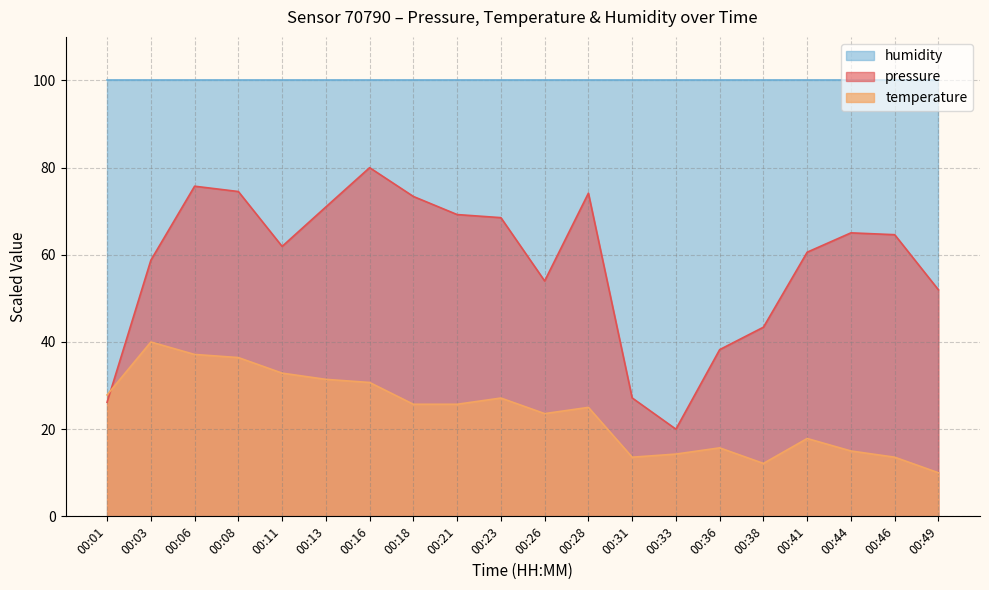

What is the difference between the maximum and minimum values in the temperature series?

30.0